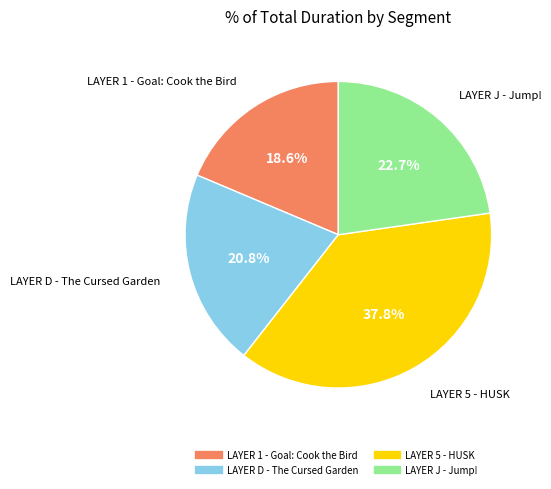

Approximately how many times larger is the value at LAYER 1 - Goal: Cook the Bird compared to LAYER D - The Cursed Garden?

0.9